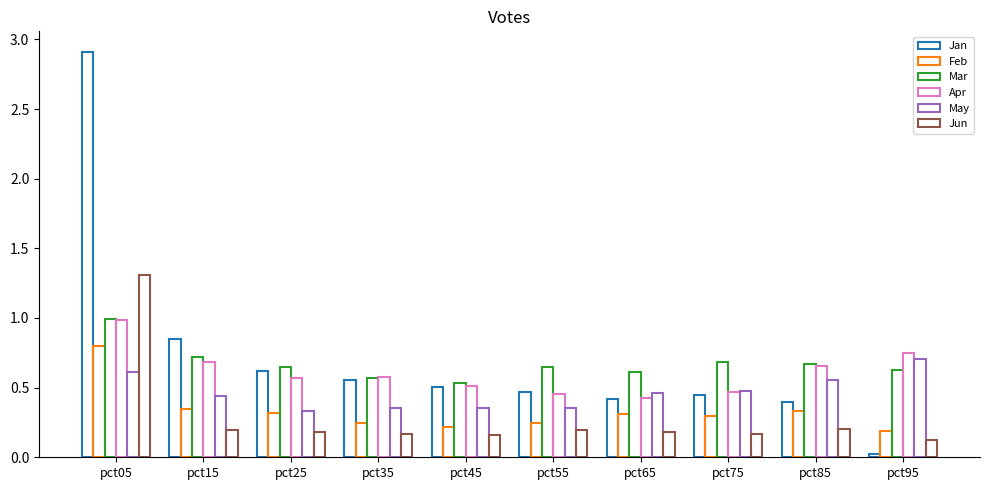

Read the May value at pct05.

0.6